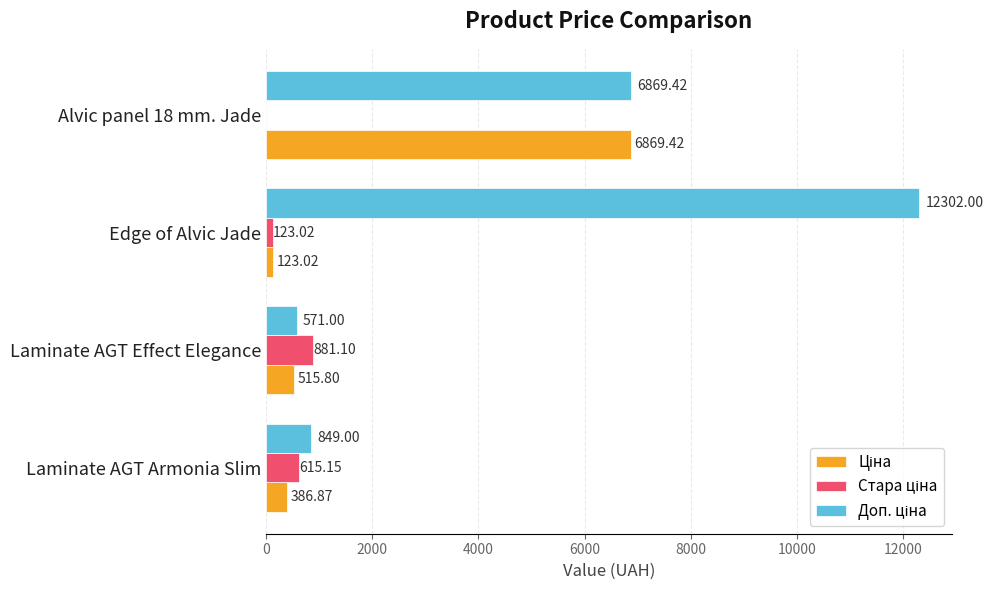

What is the total value across all series at Edge of Alvic Jade?

12548.0